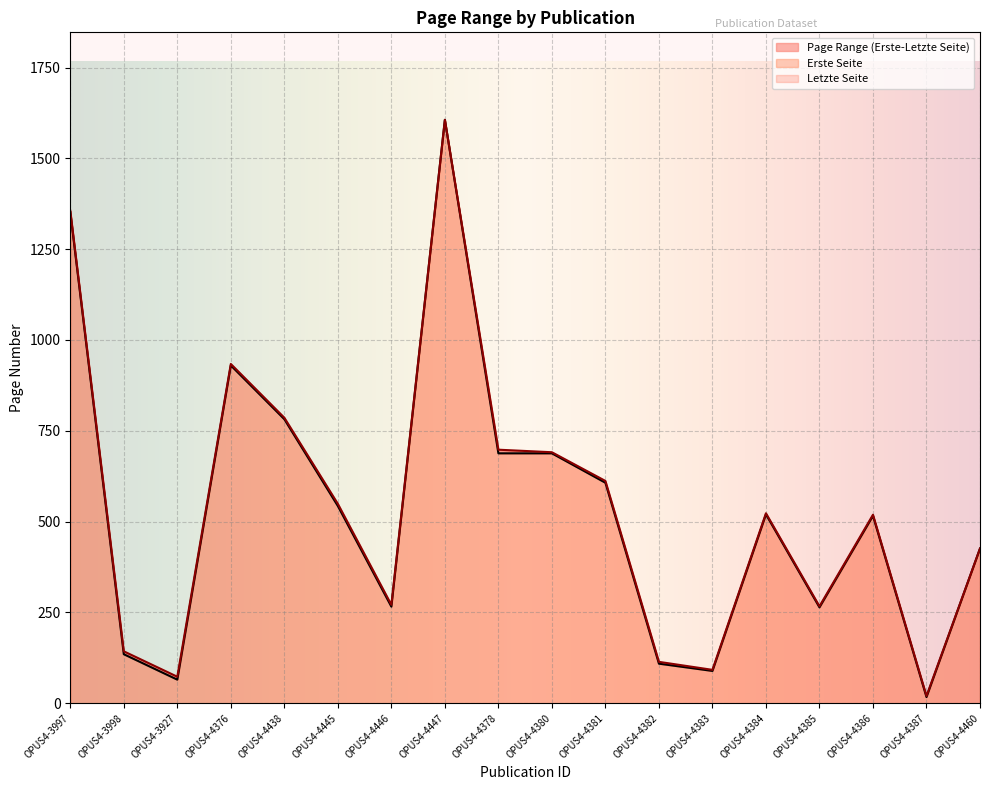

What position from the left is OPUS4-4381?

11